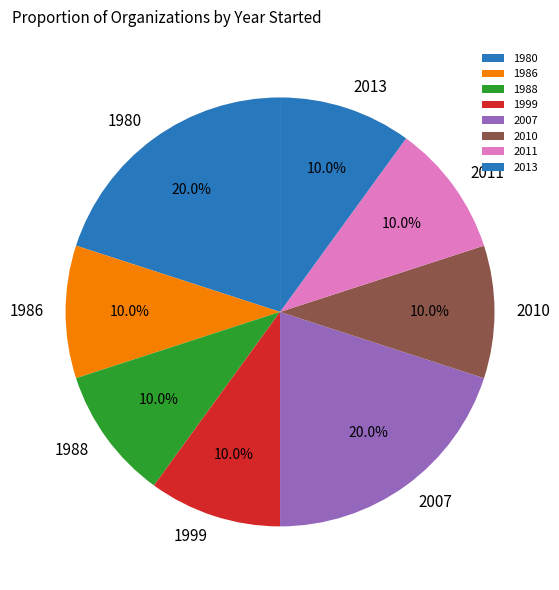

Is 1999 the majority of the pie?

No